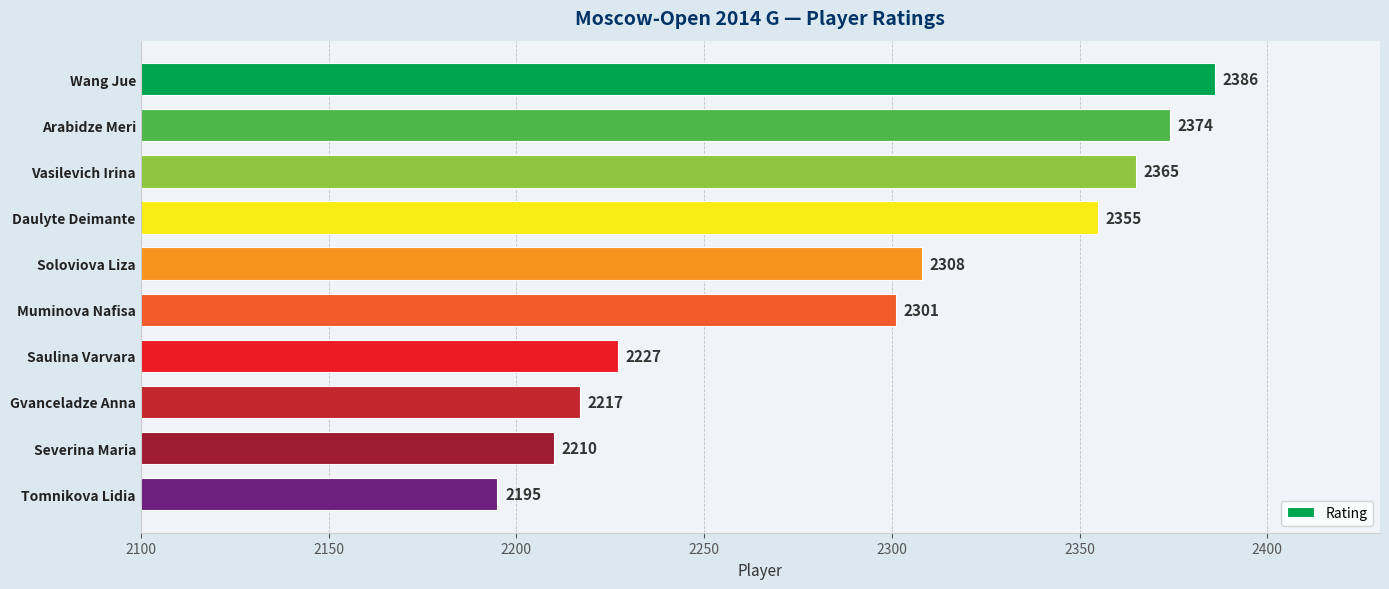

What is the difference between the maximum and minimum values?

191